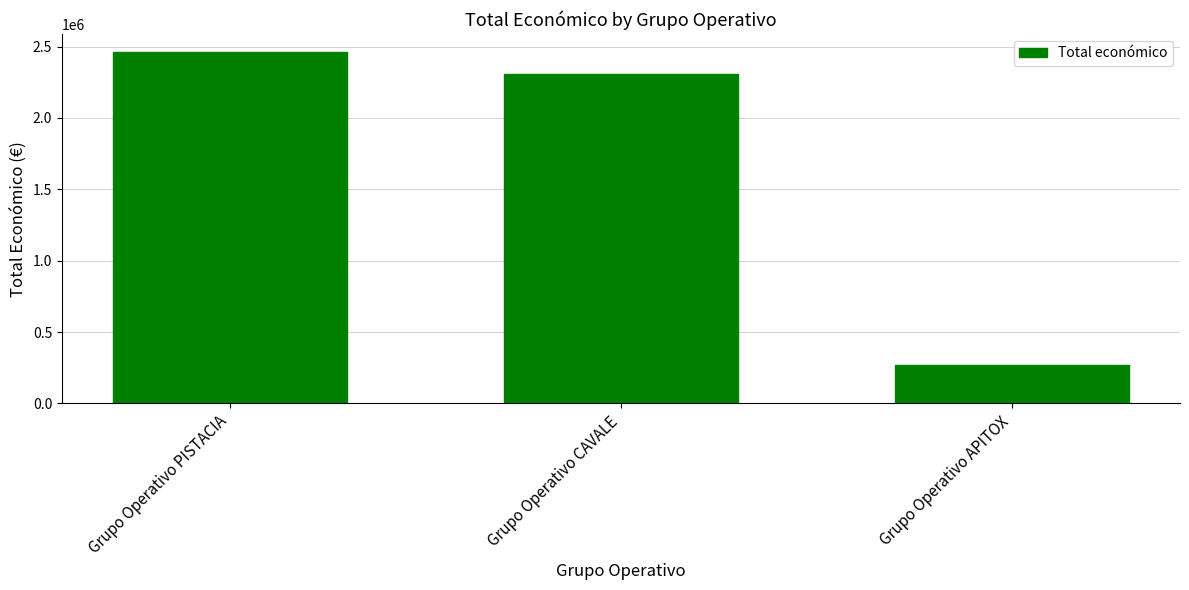

Rank the categories by value from lowest to highest.

Grupo Operativo APITOX, Grupo Operativo CAVALE, Grupo Operativo PISTACIA